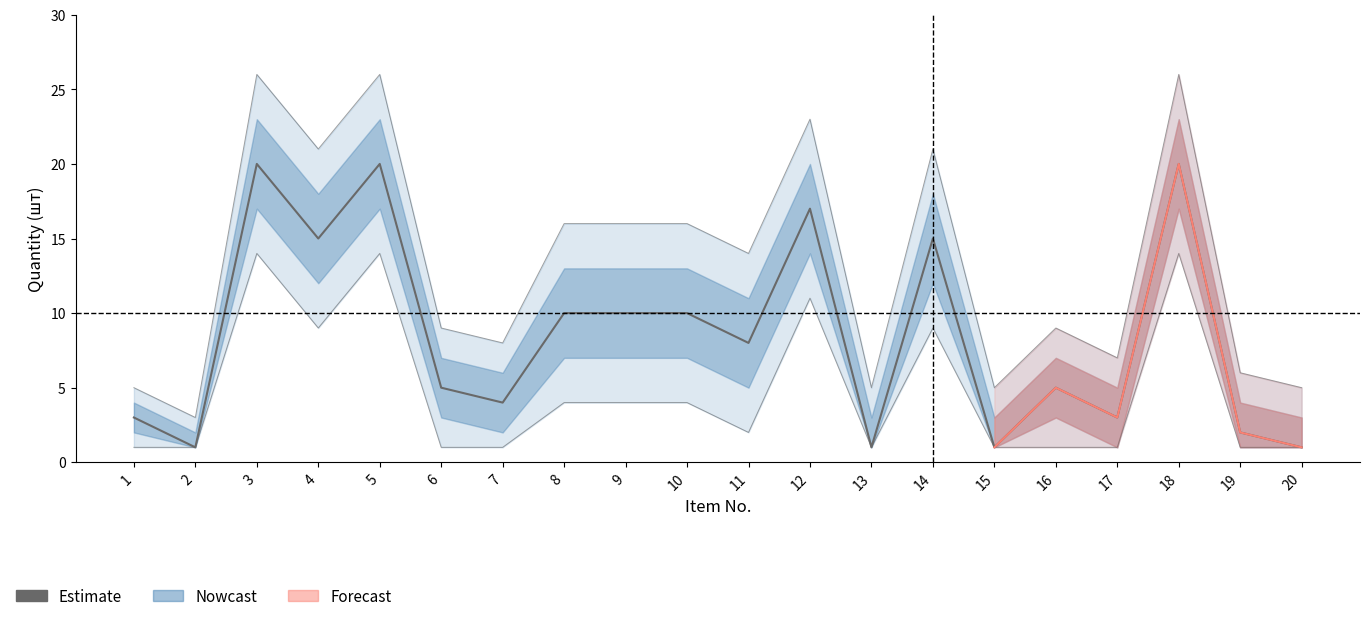

Reading left to right, list all the values displayed in this chart.

1=3	2=1	3=20	4=15	5=20	6=5	7=4	8=10	9=10	10=10	11=8	12=17	13=1	14=15	15=1	16=5	17=3	18=20	19=2	20=1